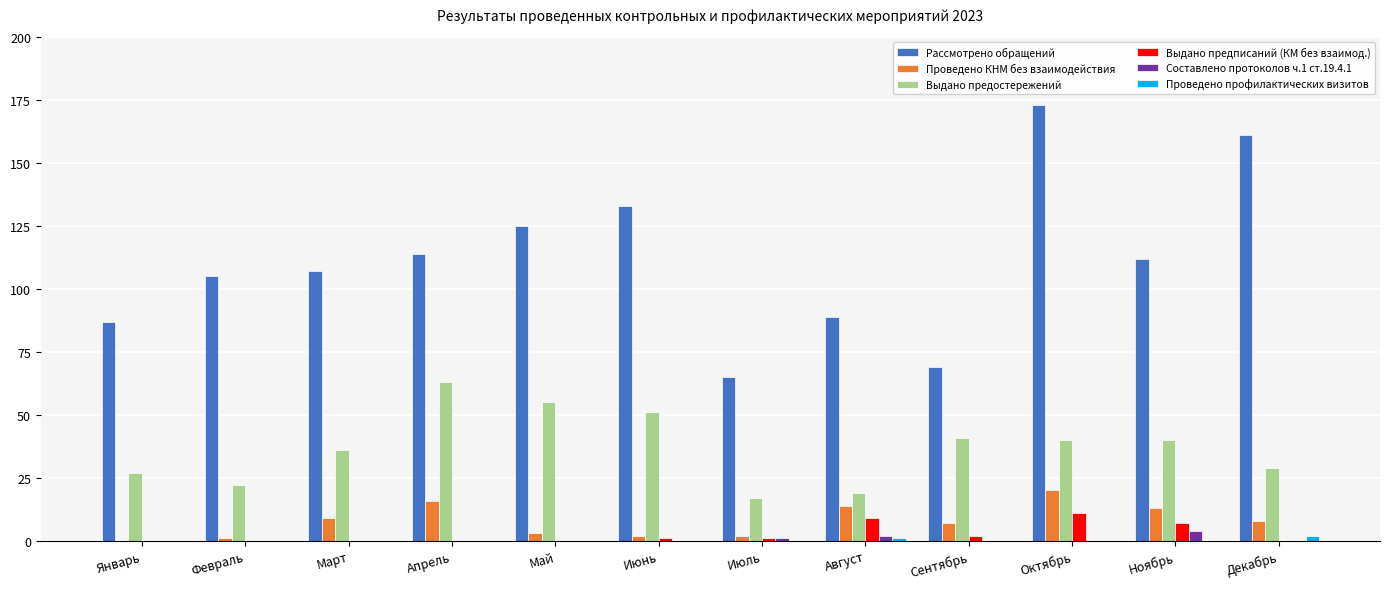

Which category has the highest value in the Выдано предостережений series?

Апрель